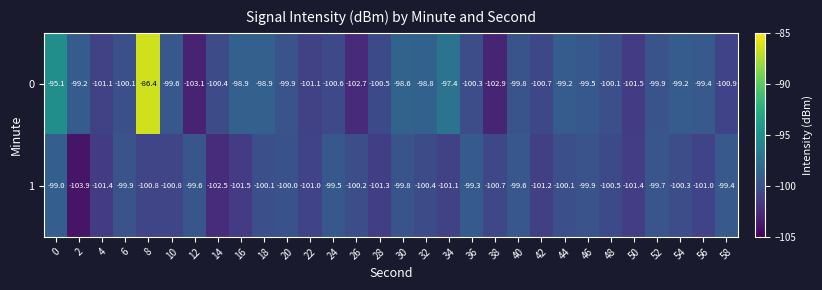

Is the value of 1 at 18 greater than the value of 0 at 24?

Yes